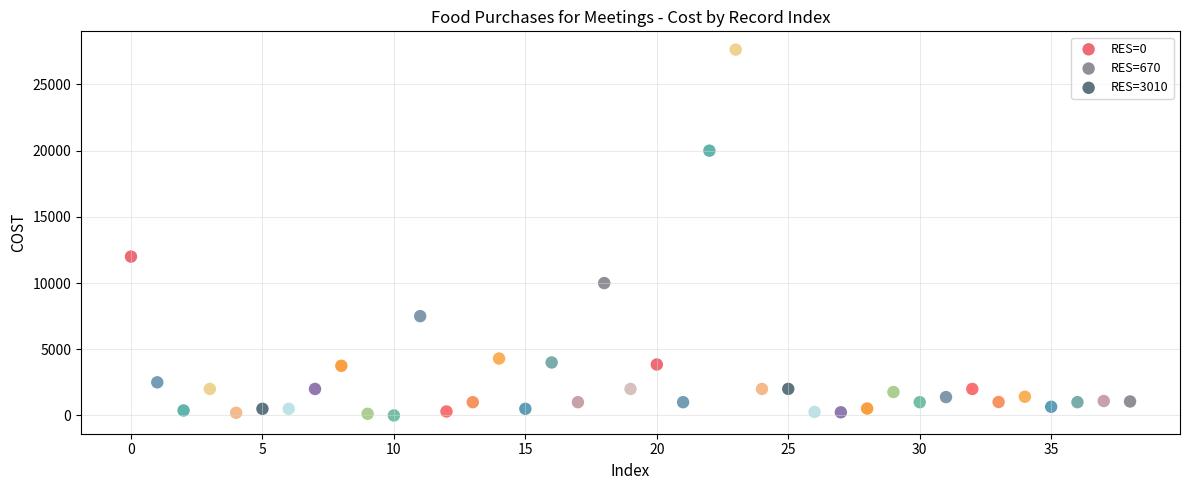

Which series reaches the maximum Y coordinate?

RES=670